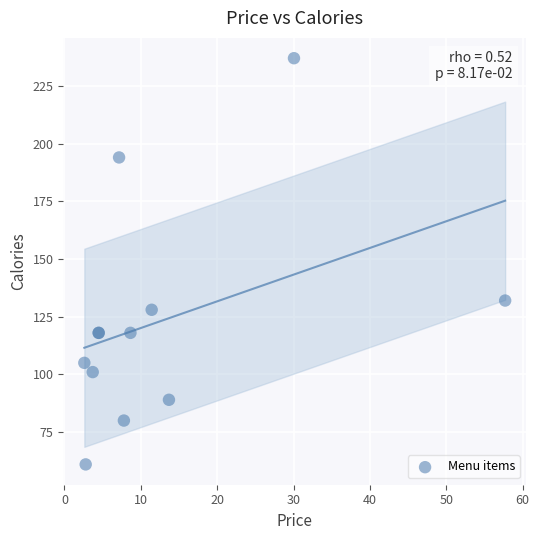

What Y value in the scatter plot is closest to 149?

132